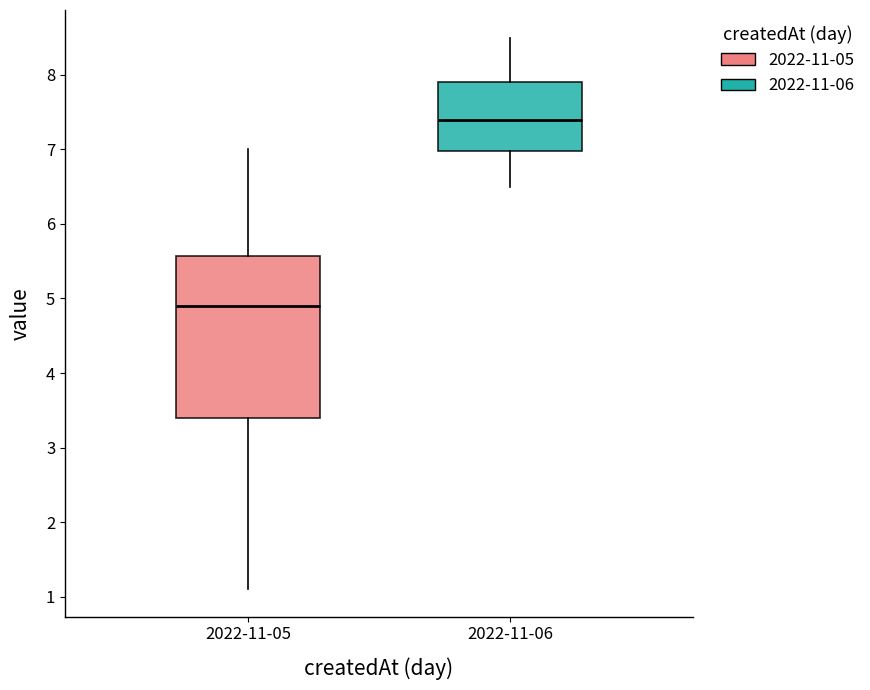

Where does the median line of the box for 2022-11-05 sit on the y-axis? The values are not printed on the chart, so give them approximately, as read against the axis.

4.9